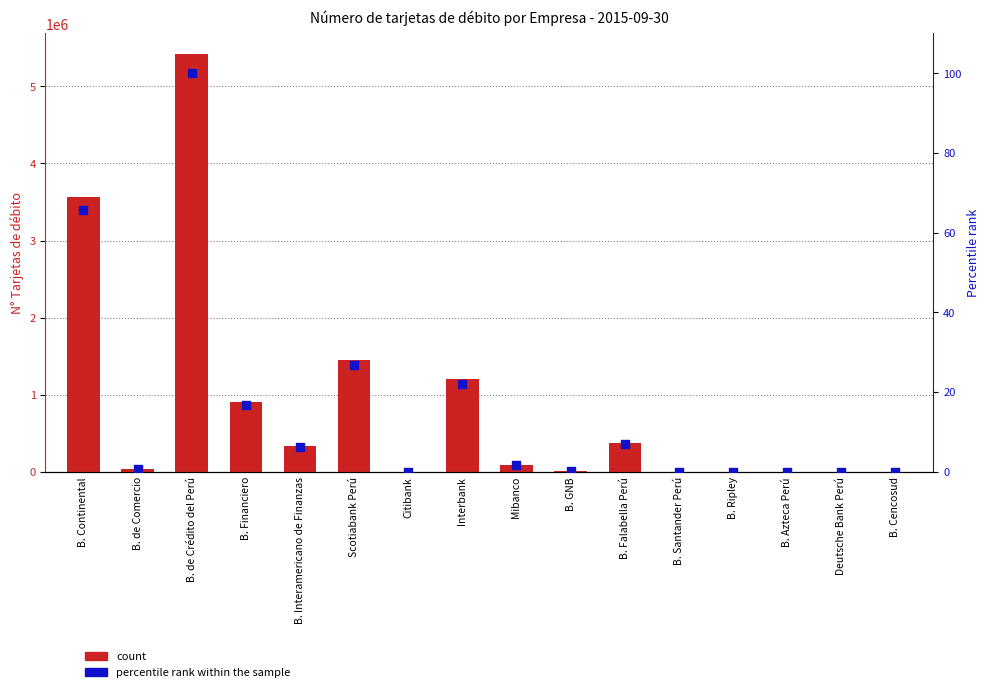

Which series contains the highest Y value?

count